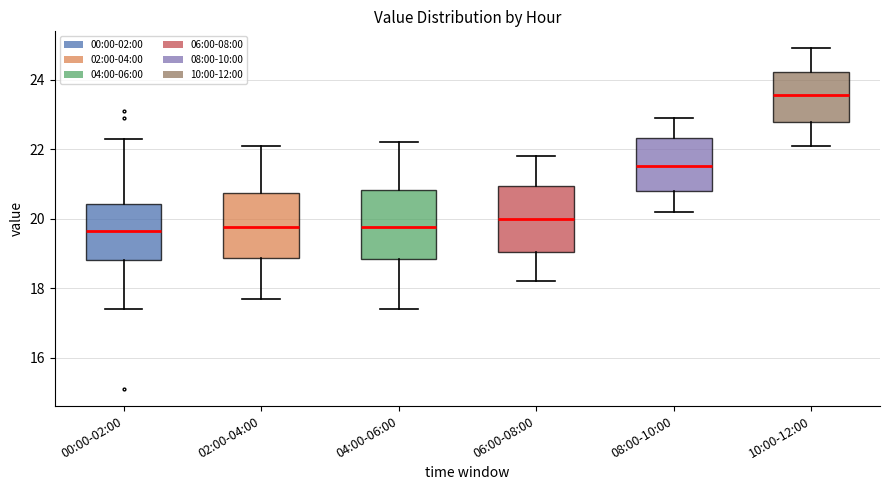

Reading left to right, transcribe this box plot: for each box, give where its median line is, the range the box spans, and where its two whiskers end, as read against the y-axis. The values are not printed on the chart, so give them approximately, as read against the axis.

00:00-02:00: median 19.6, box 18.8 to 20.4, whiskers 17.4 to 22.4
02:00-04:00: median 19.8, box 18.8 to 20.8, whiskers 17.8 to 22.2
04:00-06:00: median 19.8, box 18.8 to 20.8, whiskers 17.4 to 22.2
06:00-08:00: median 20.0, box 19.0 to 21.0, whiskers 18.2 to 21.8
08:00-10:00: median 21.6, box 20.8 to 22.4, whiskers 20.2 to 23.0
10:00-12:00: median 23.6, box 22.8 to 24.2, whiskers 22.2 to 25.0